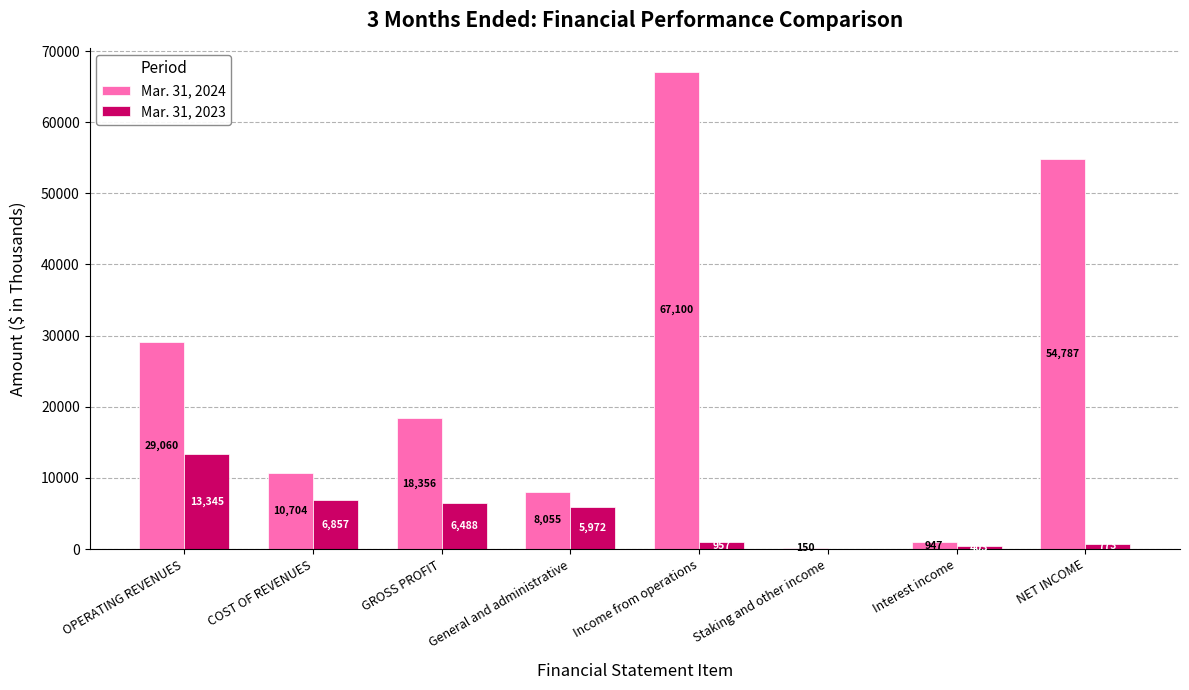

The Mar. 31, 2023 series shows 13345 at OPERATING REVENUES. True or false?

True